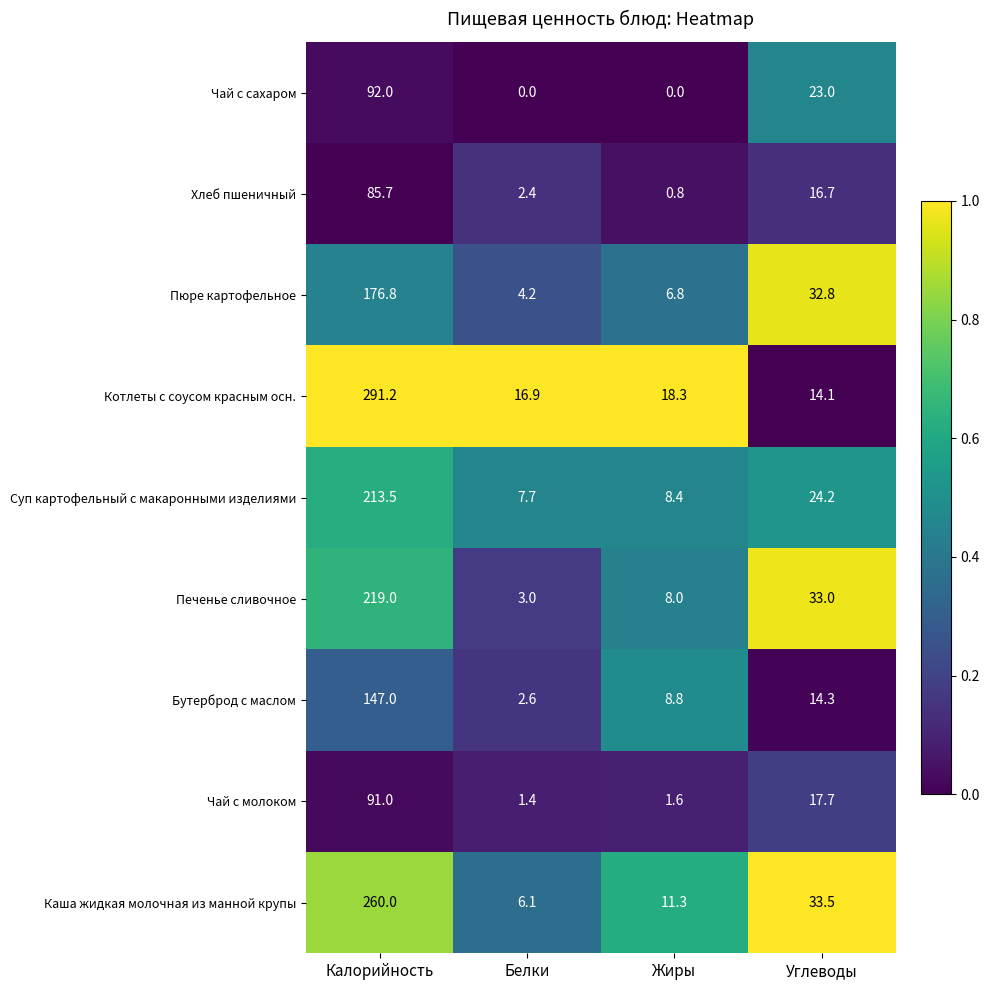

What is the total value across all series at Жиры?

64.0